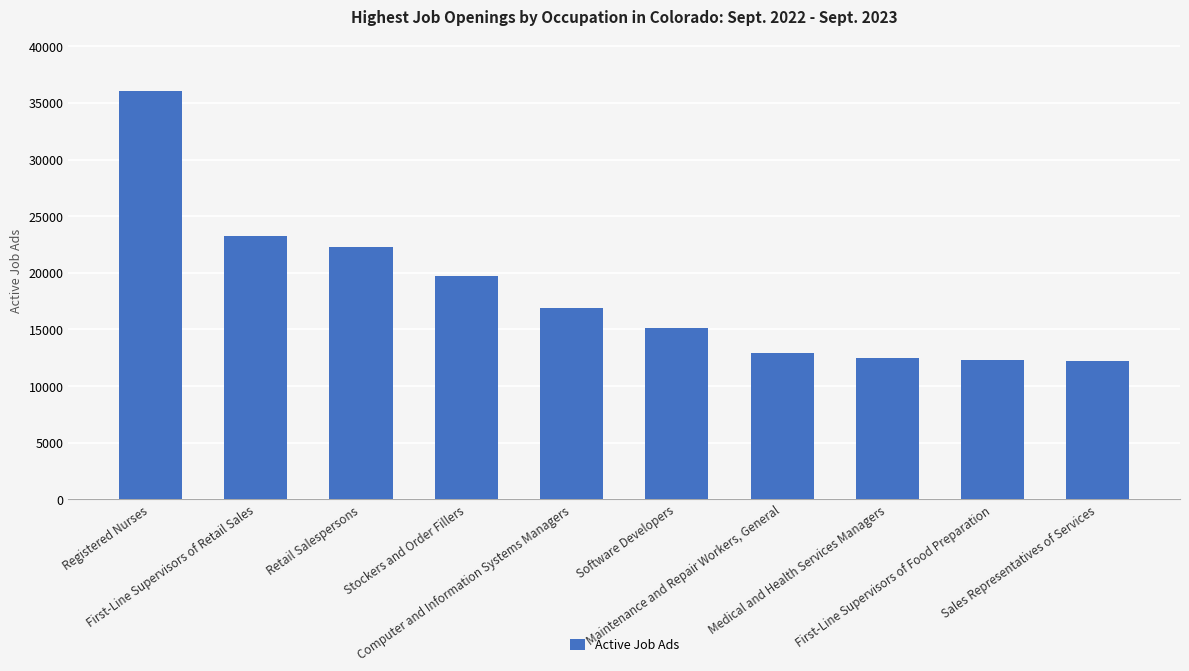

What is the label of the 10th bar from the right?

Registered Nurses